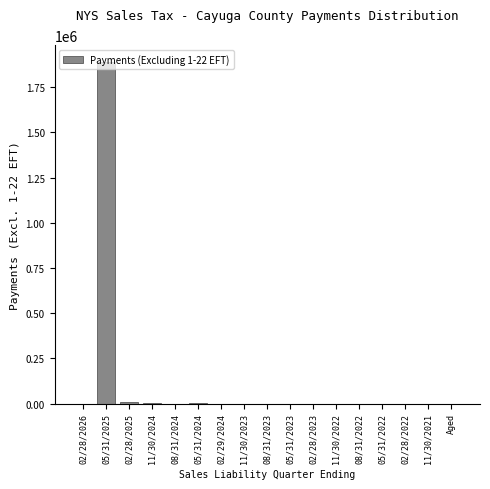

What is the maximum value shown in the chart?

1886662.5